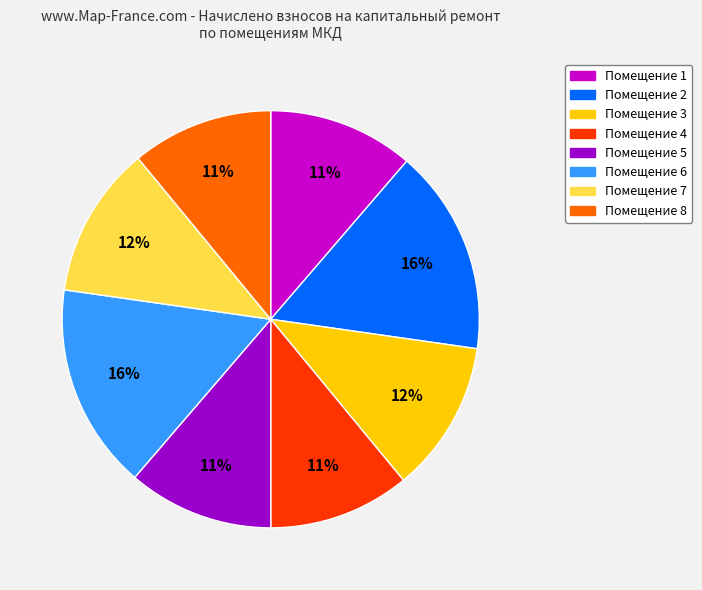

To the nearest percent, what is the difference between the largest and smallest slice percentages?

5%